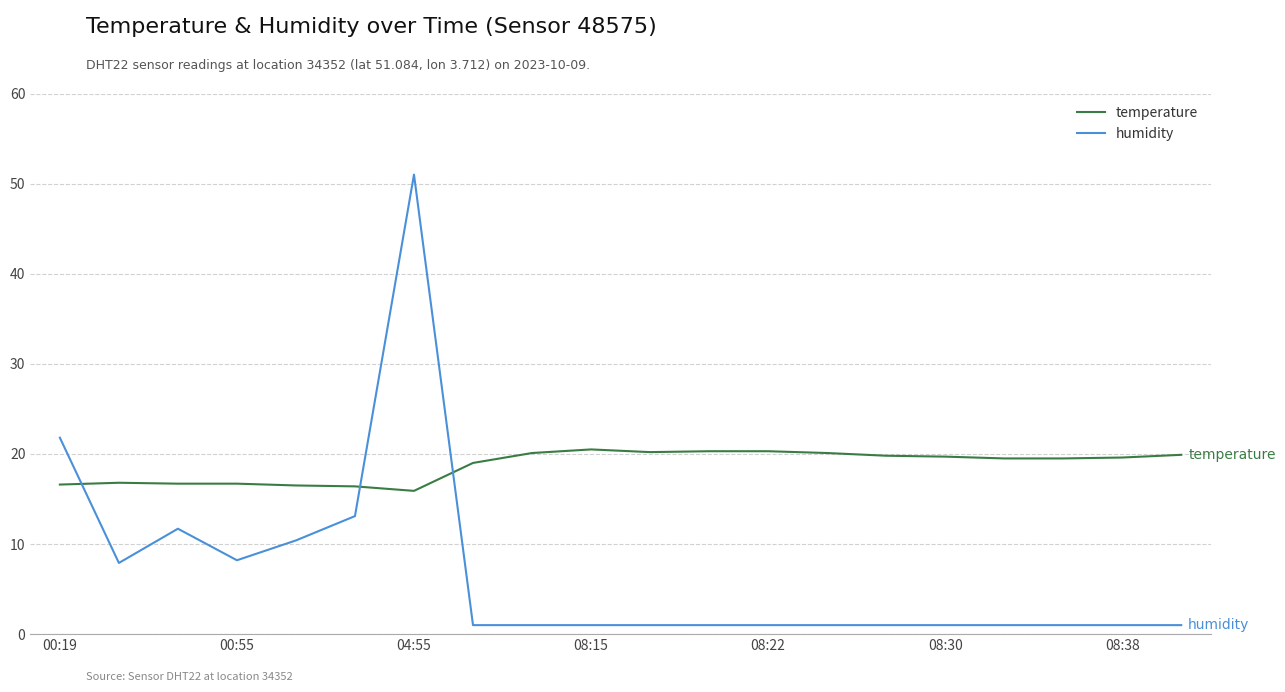

What is the difference between the maximum and minimum values in the humidity series?

50.0